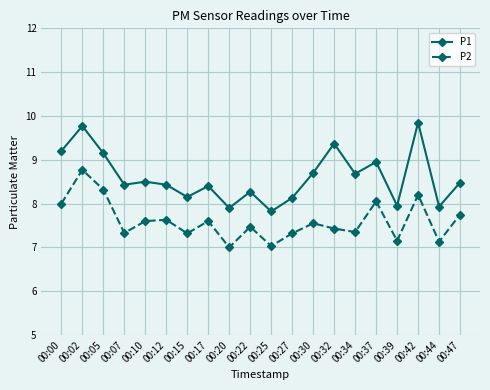

What is the value of the P1 point at the 9th from the left?

7.9